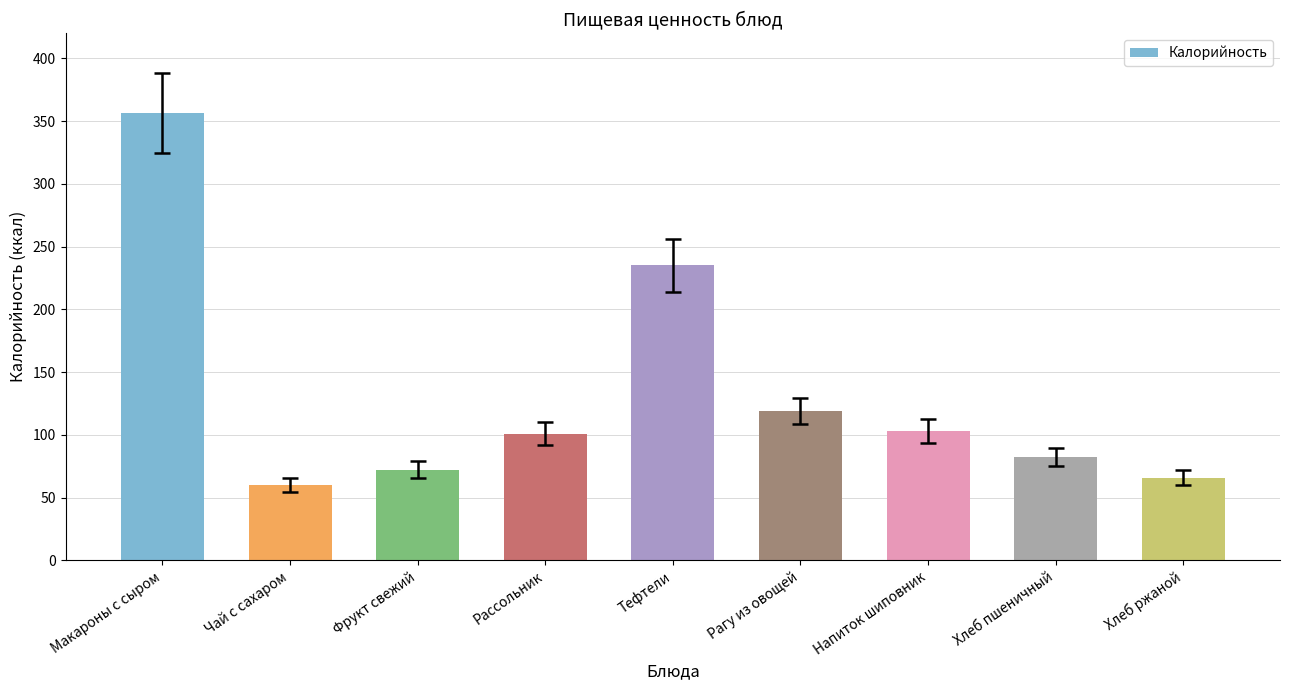

What is the approximate value at Фрукт свежий?

72.3